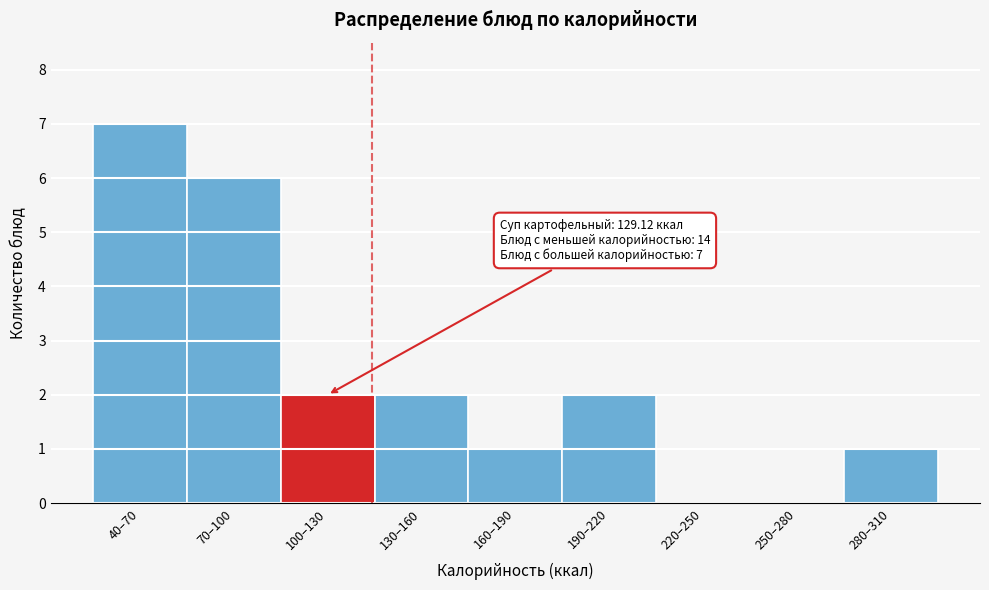

Reading left to right, what are all the values shown in this chart?

40–70=7	70–100=6	100–130=2	130–160=2	160–190=1	190–220=2	220–250=0	250–280=0	280–310=1